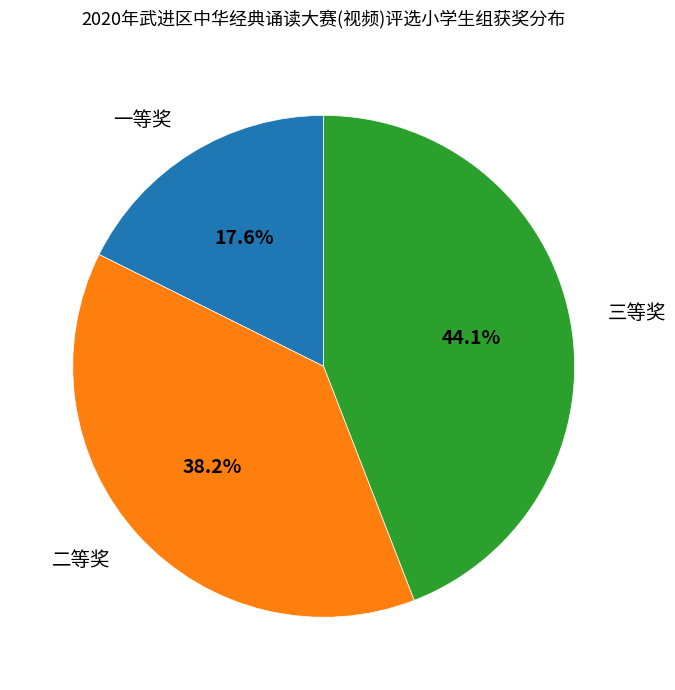

Is the sum of 三等奖 and 一等奖 greater than half?

Yes